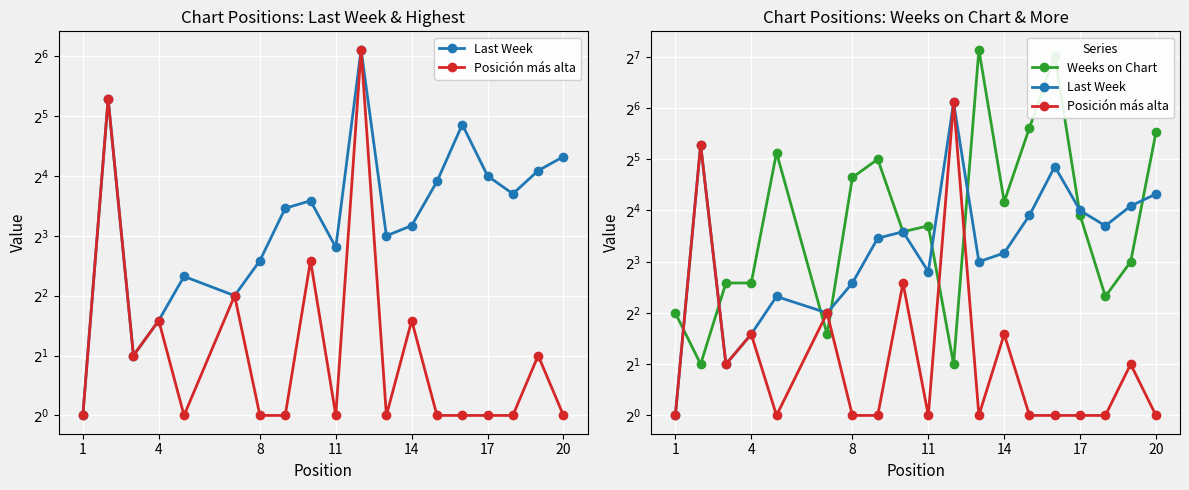

What is the difference between the maximum and second lowest values in the Posición más alta series?

68